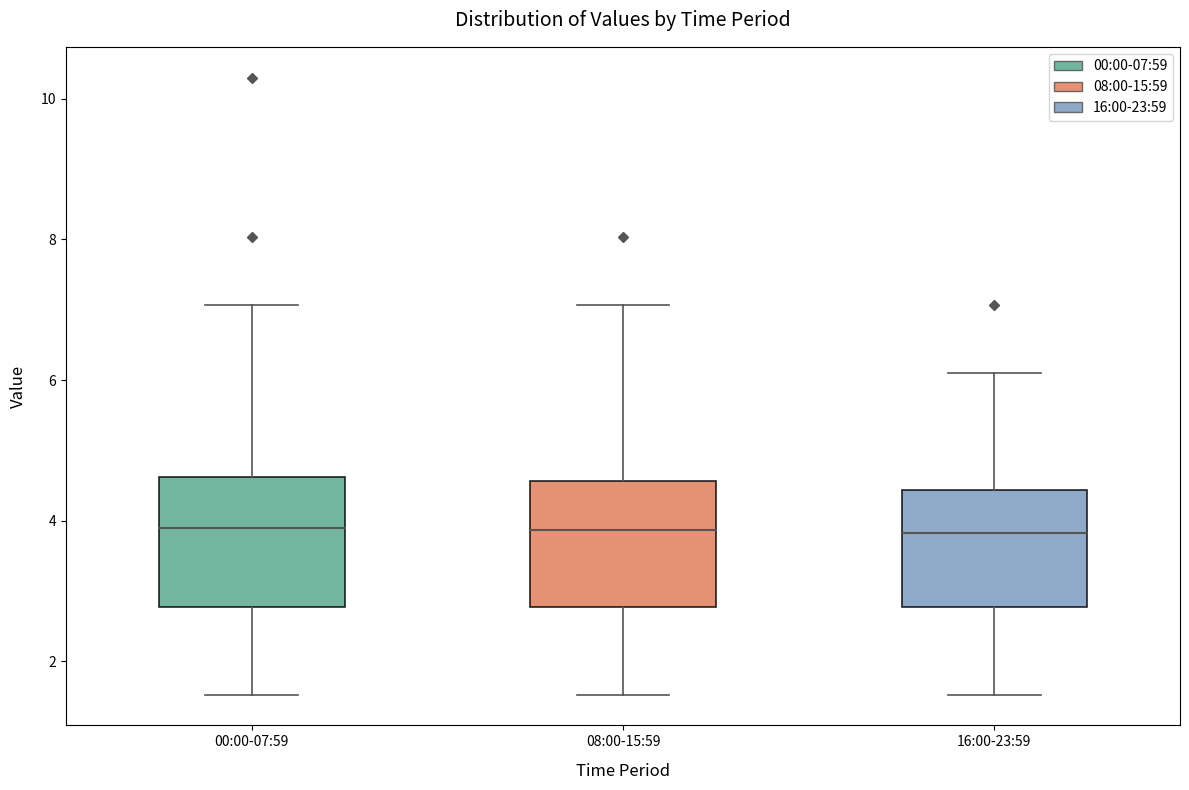

Reading left to right, read every box against the y-axis: the position of its median line, the range the box covers, and the ends of its whiskers. The values are not printed on the chart, so give them approximately, as read against the axis.

00:00-07:59: median 4.0, box 2.8 to 4.6, whiskers 1.6 to 7.0
08:00-15:59: median 3.8, box 2.8 to 4.6, whiskers 1.6 to 7.0
16:00-23:59: median 3.8, box 2.8 to 4.4, whiskers 1.6 to 6.2